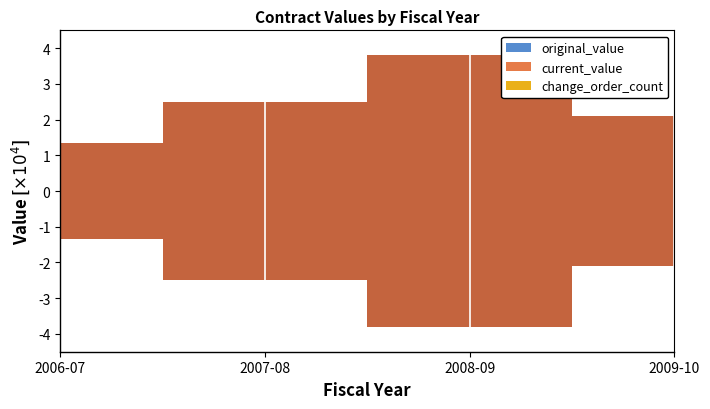

True or false: change_order_count and original_value cross at least once.

False